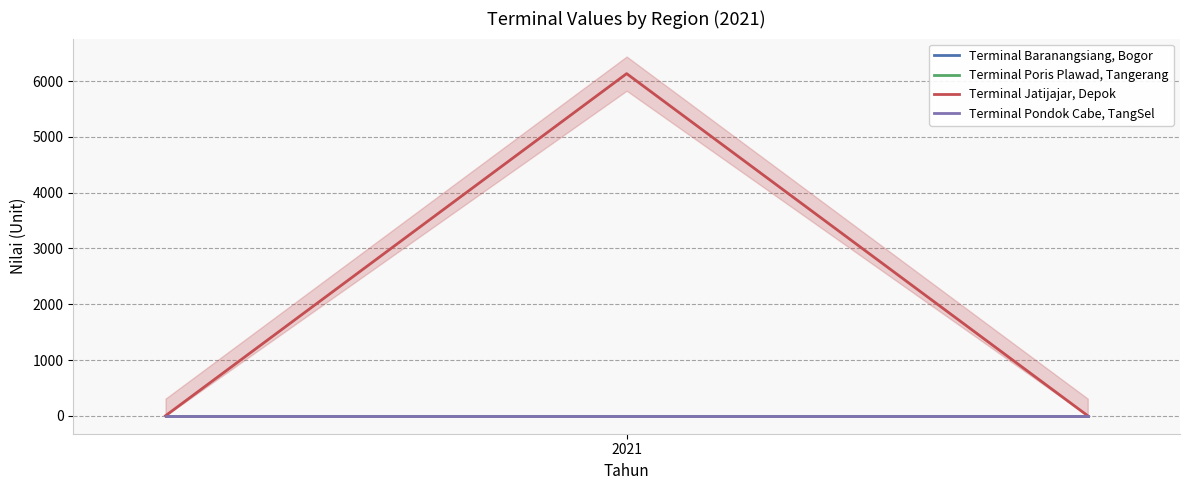

The value of Terminal Poris Plawad, Tangerang at 2021 is 0. True or false?

True